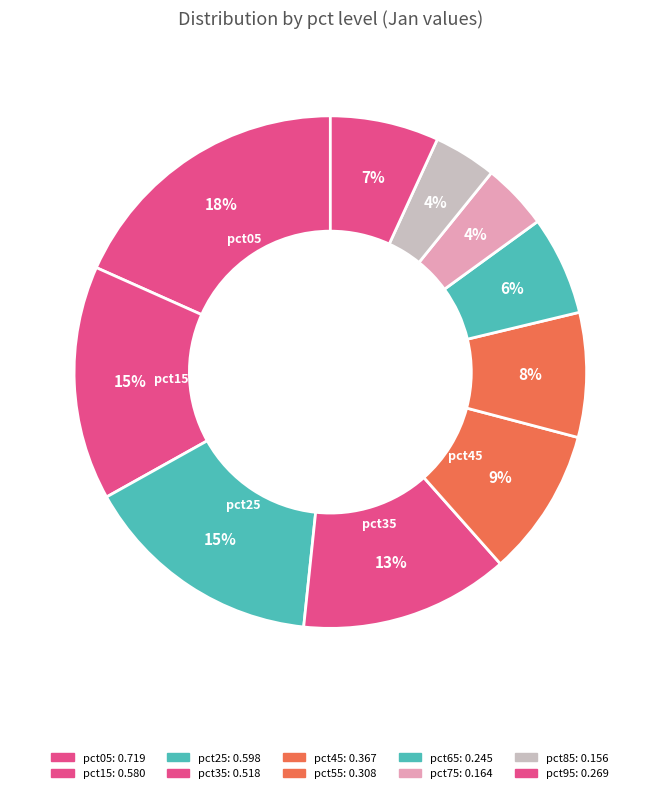

What is the smallest slice in the pie chart?

pct85